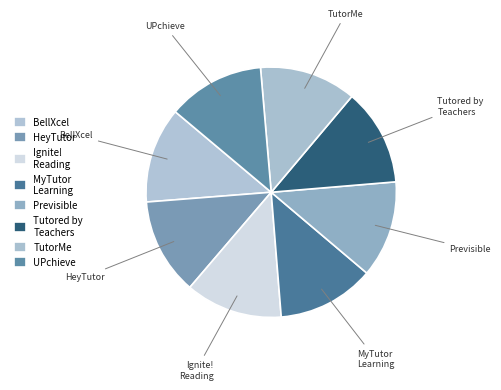

Combined, do Tutored by Teachers and Ignite! Reading account for over 50%?

No